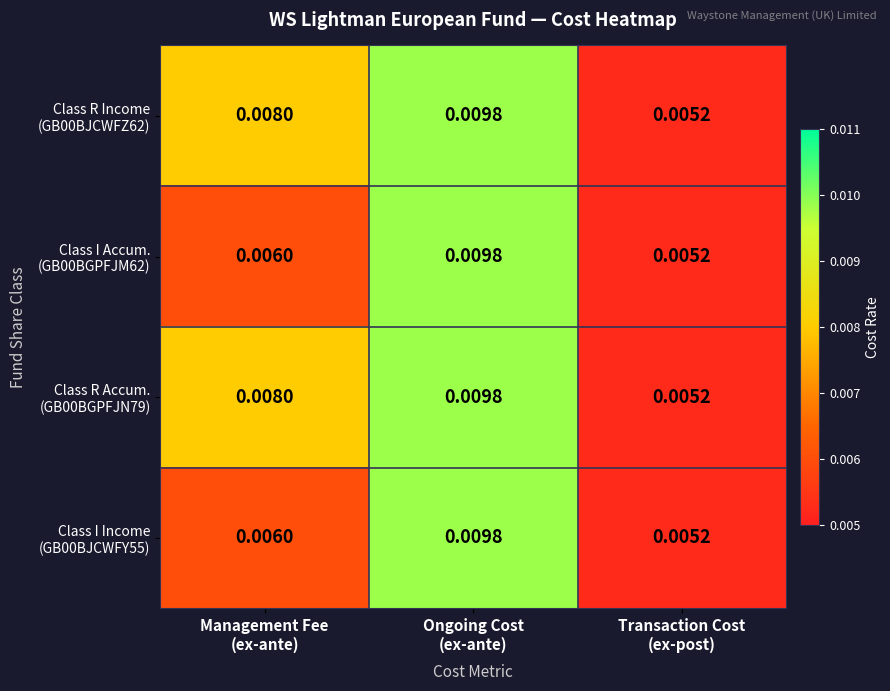

At which category is the sum across all series the highest?

Ongoing Cost
(ex-ante)